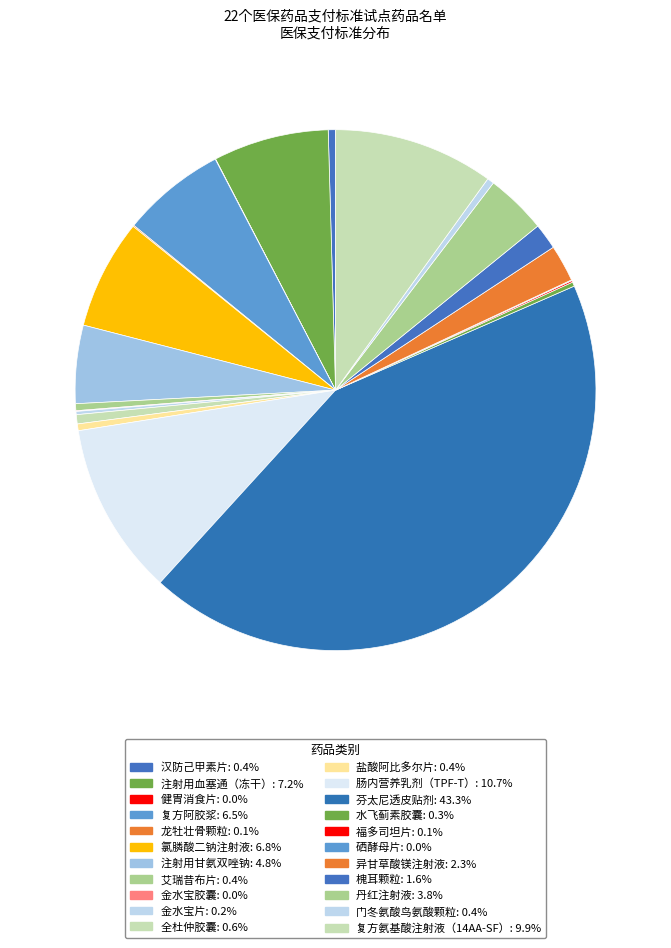

Which slice is the smallest?

健胃消食片